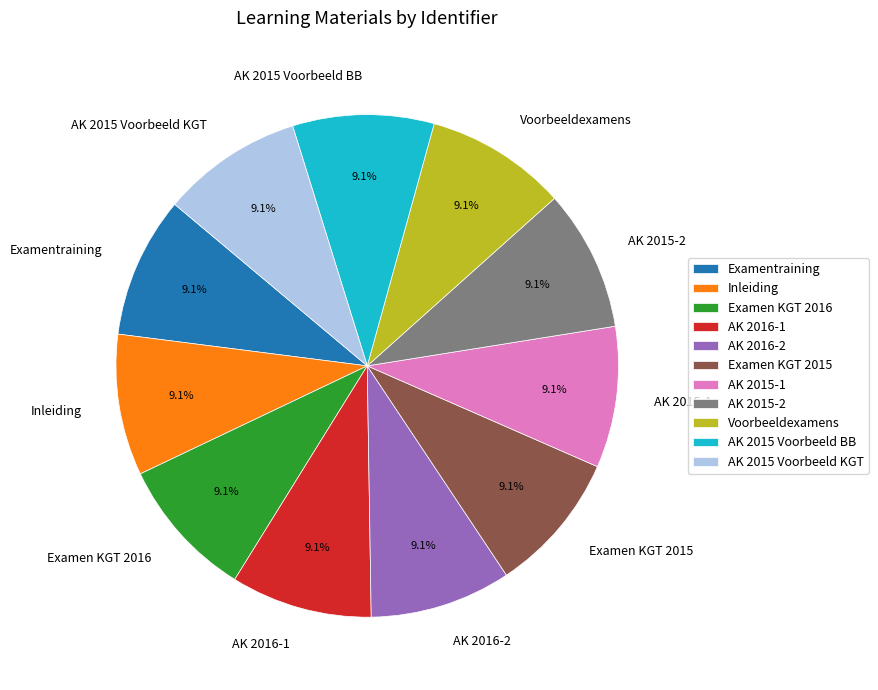

To the nearest percent, what is the combined percentage of Voorbeeldexamens and AK 2015-1?

18%